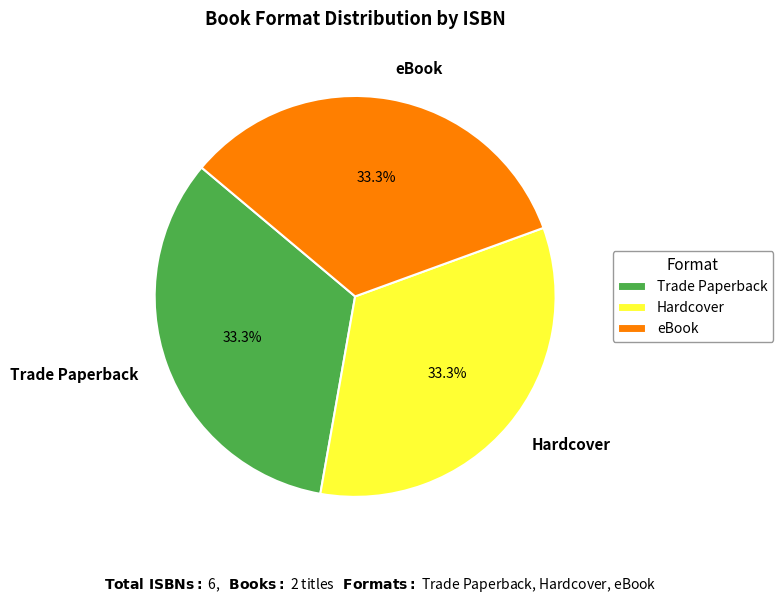

Is there a majority slice in this chart?

No